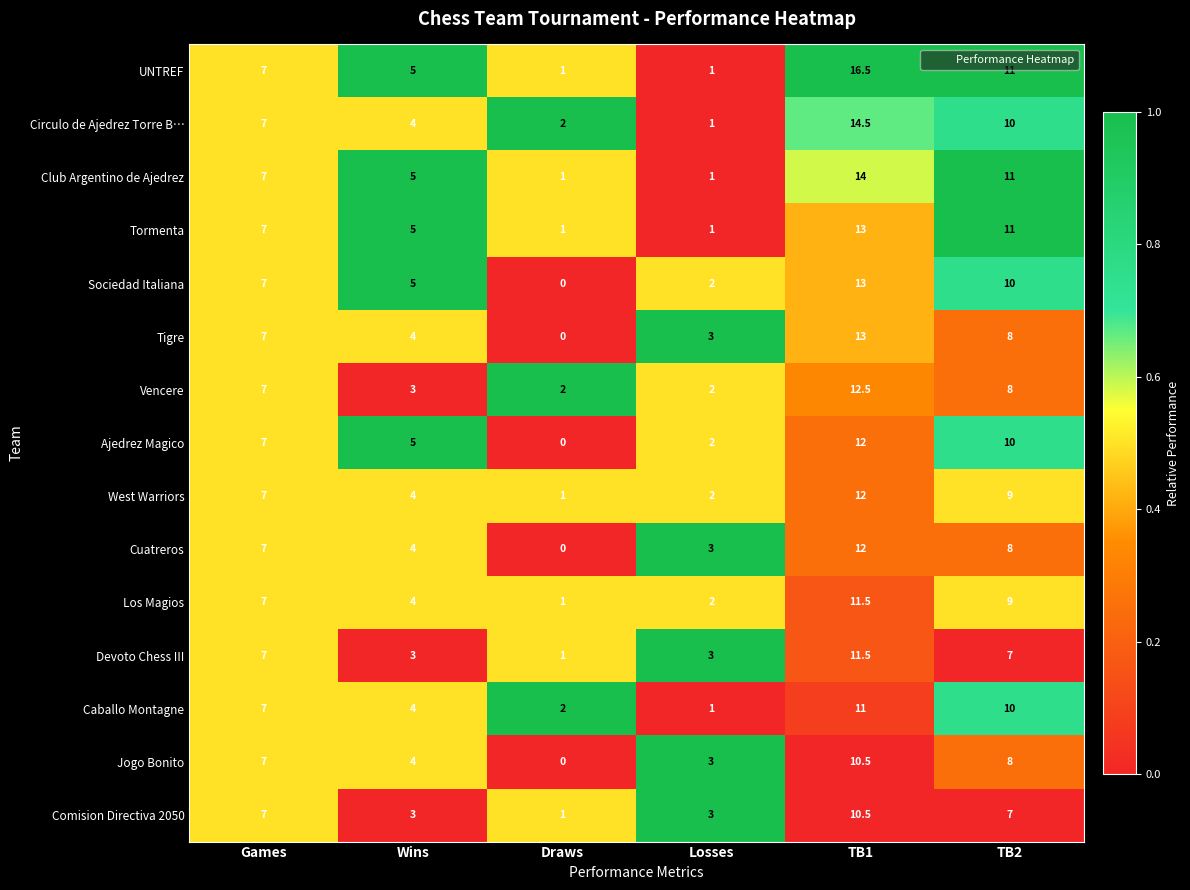

List the labels in order of Circulo de Ajedrez Torre B… value, smallest first.

Losses, Draws, Wins, Games, TB2, TB1